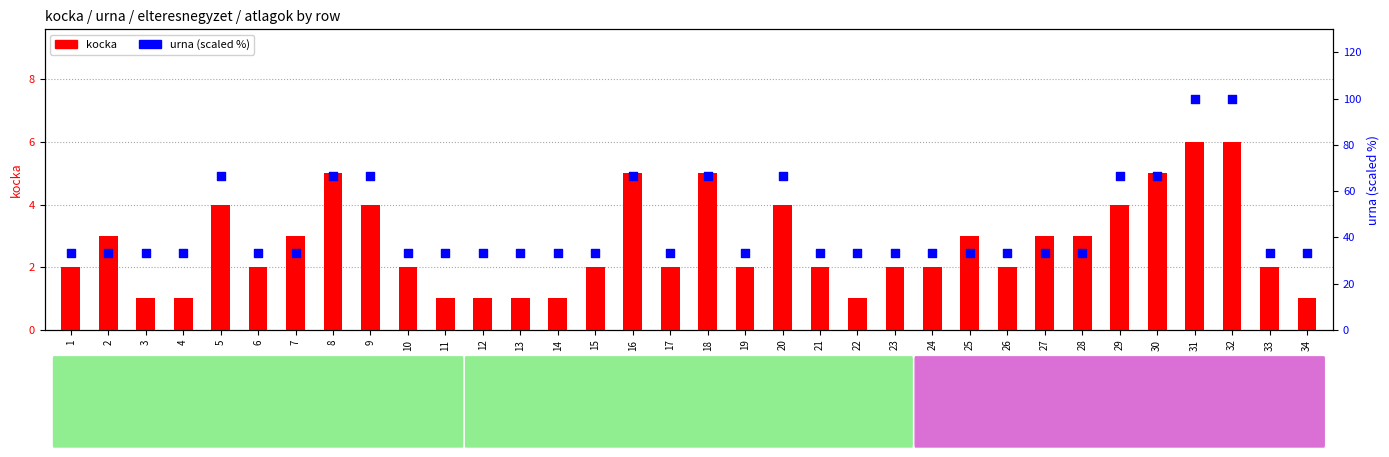

At which category is the sum across all series the highest?

31